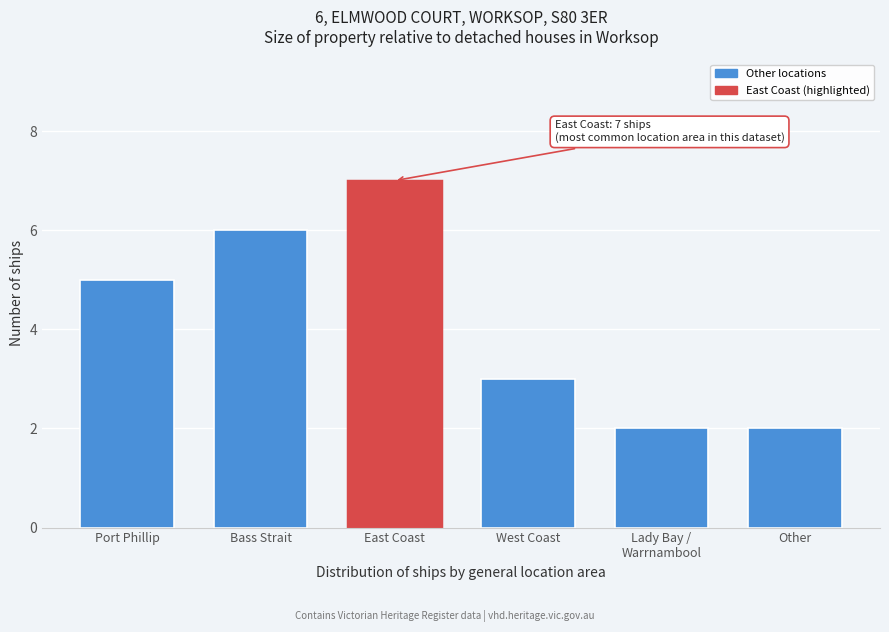

Reading right to left, what are all the values shown in this chart?

2	2	3	7	6	5